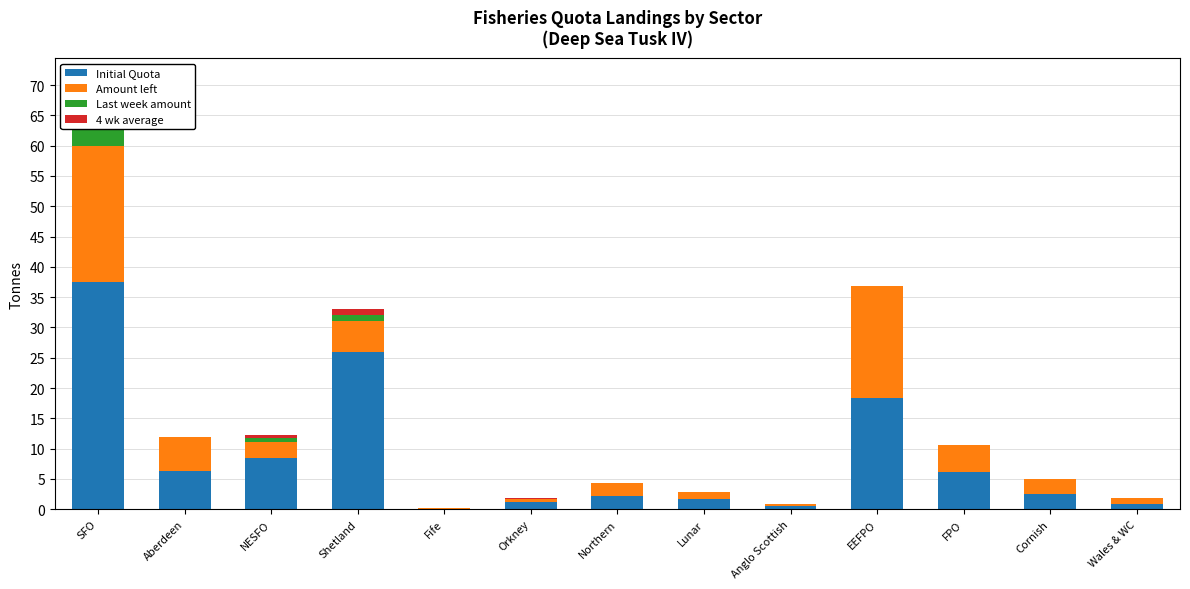

How many data points in Initial Quota are above 2?

8